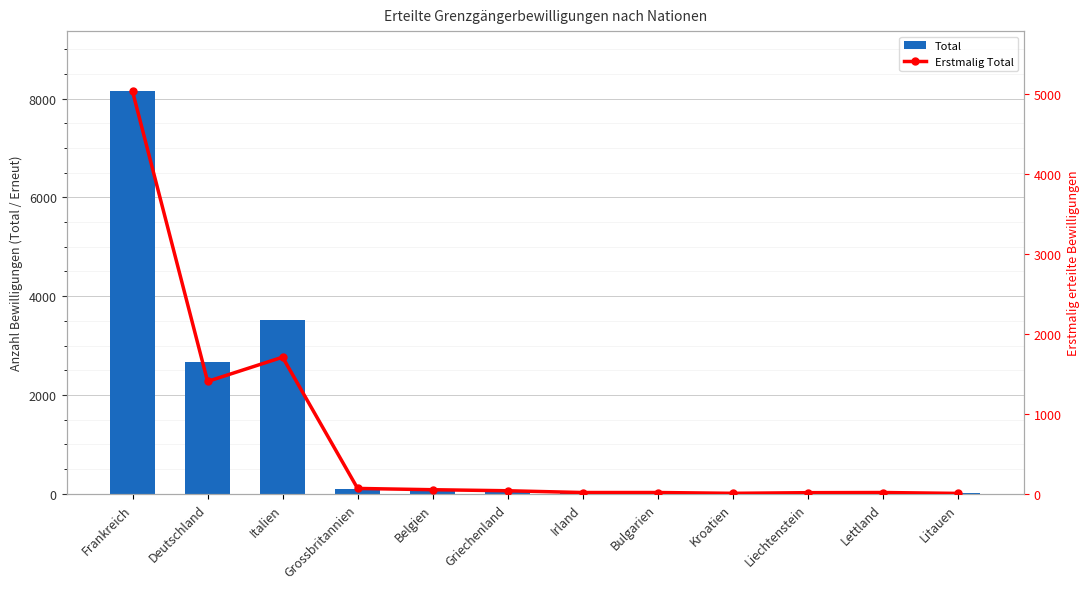

Are the bars horizontal?

No